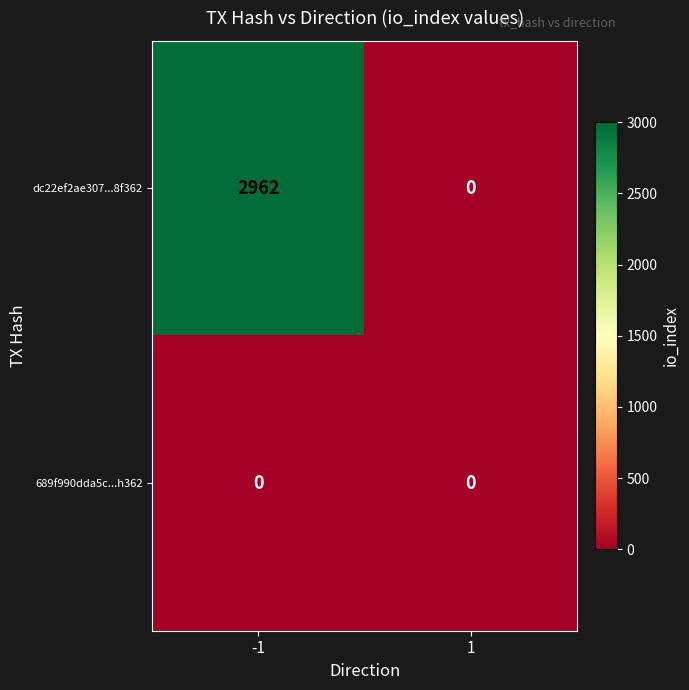

What is the approximate value of dc22ef2ae307...8f362 at -1?

2962